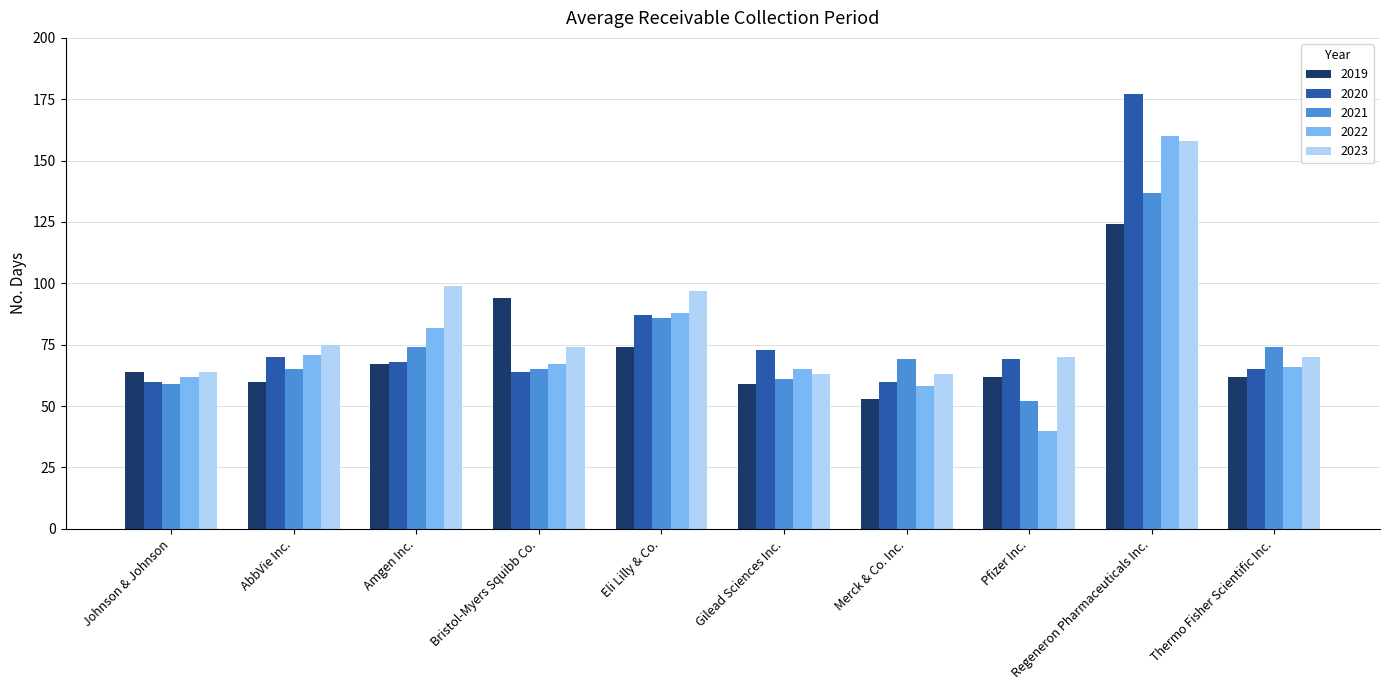

At which category is the sum across all series the highest?

Regeneron Pharmaceuticals Inc.